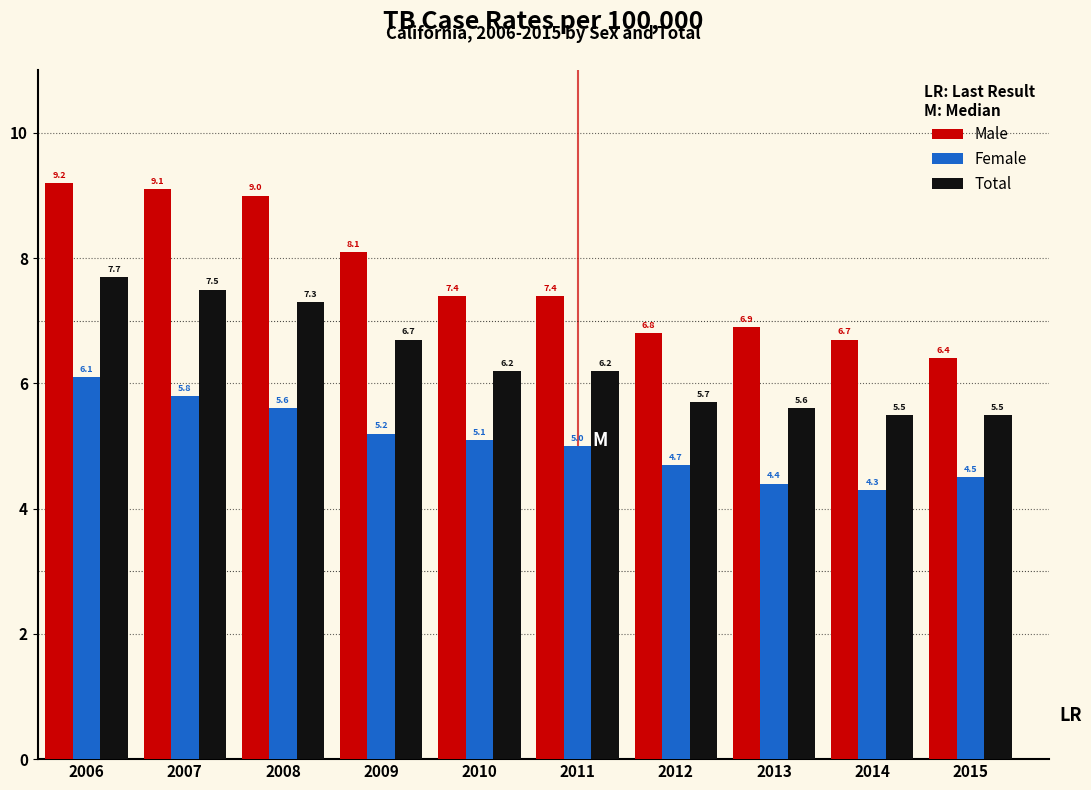

Reading left to right, extract all data points from this chart.

Male: 2006=9.2	2007=9.1	2008=9.0	2009=8.1	2010=7.4	2011=7.4	2012=6.8	2013=6.9	2014=6.7	2015=6.4
Female: 2006=6.1	2007=5.8	2008=5.6	2009=5.2	2010=5.1	2011=5.0	2012=4.7	2013=4.4	2014=4.3	2015=4.5
Total: 2006=7.7	2007=7.5	2008=7.3	2009=6.7	2010=6.2	2011=6.2	2012=5.7	2013=5.6	2014=5.5	2015=5.5